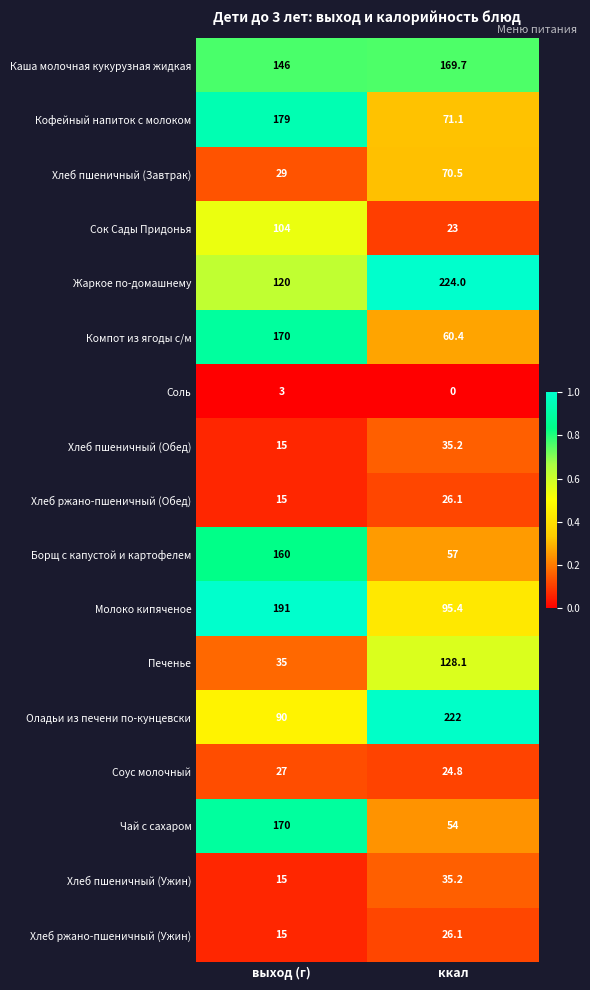

What is the maximum value shown in the chart?

224.0